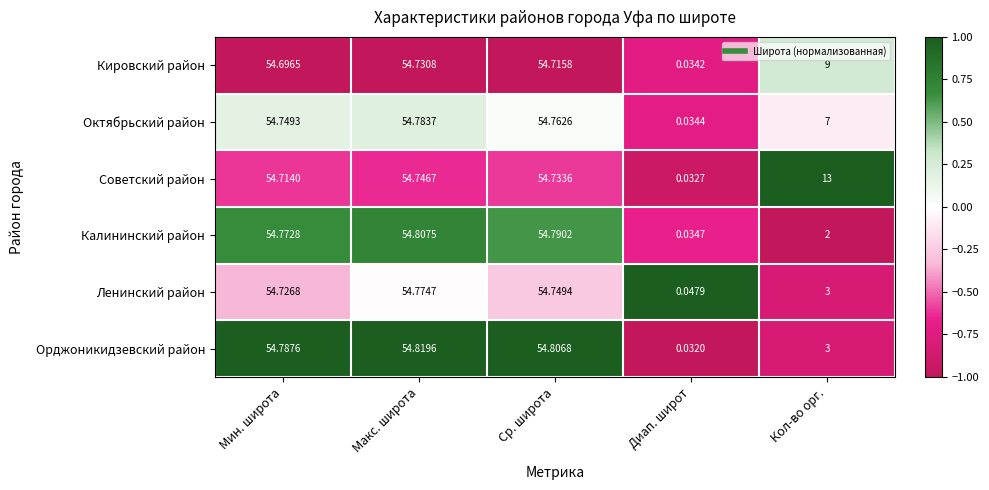

Which series changed the most between Макс. широта and Кол-во орг.?

Калининский район